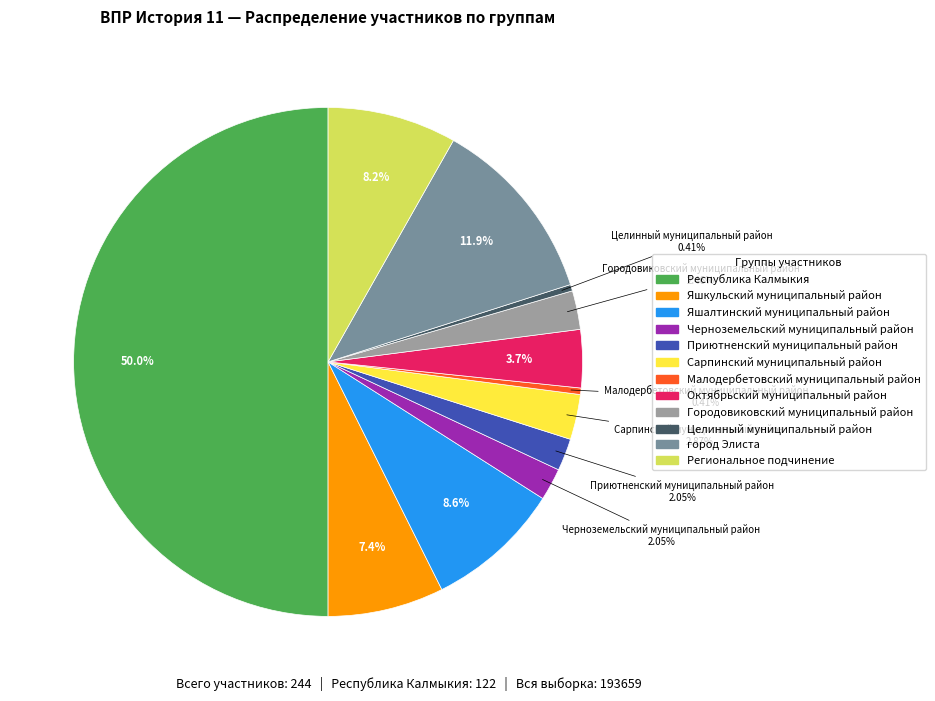

Does Яшкульский муниципальный район account for over 50% of the chart?

No